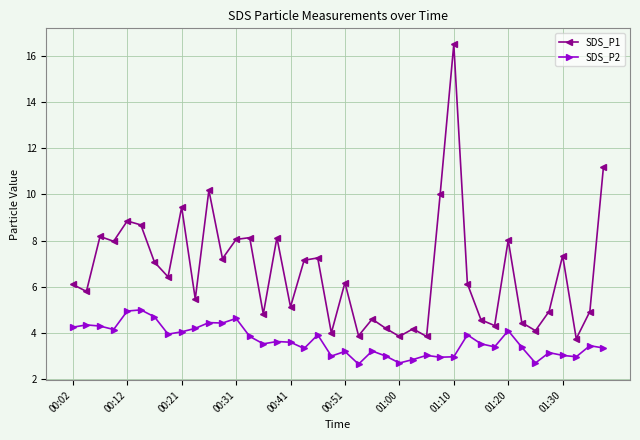

True or false: SDS_P1 and SDS_P2 cross at least once.

False